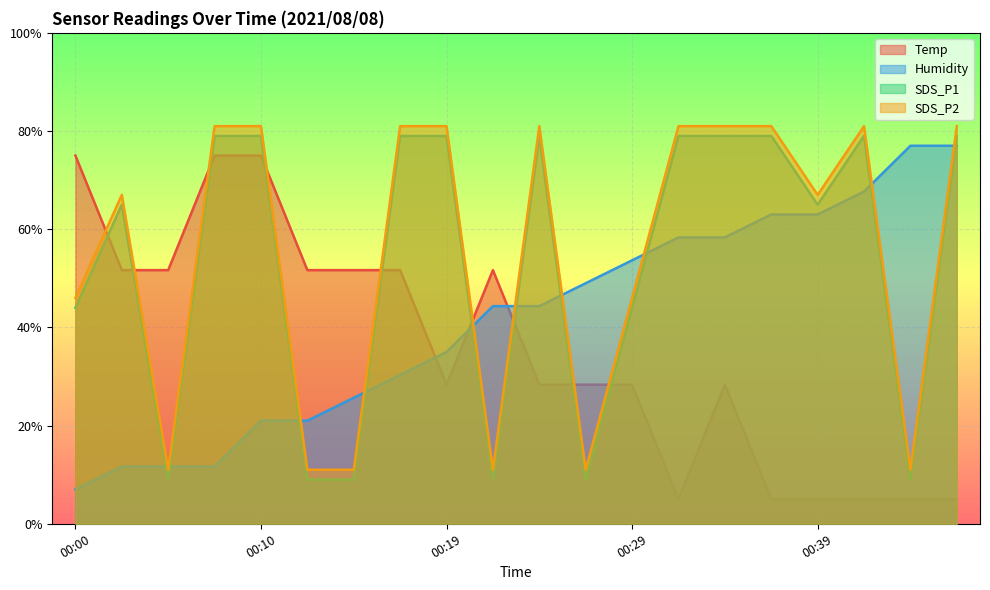

What is the value of the SDS_P1 point at the 10th from the left?

9.0